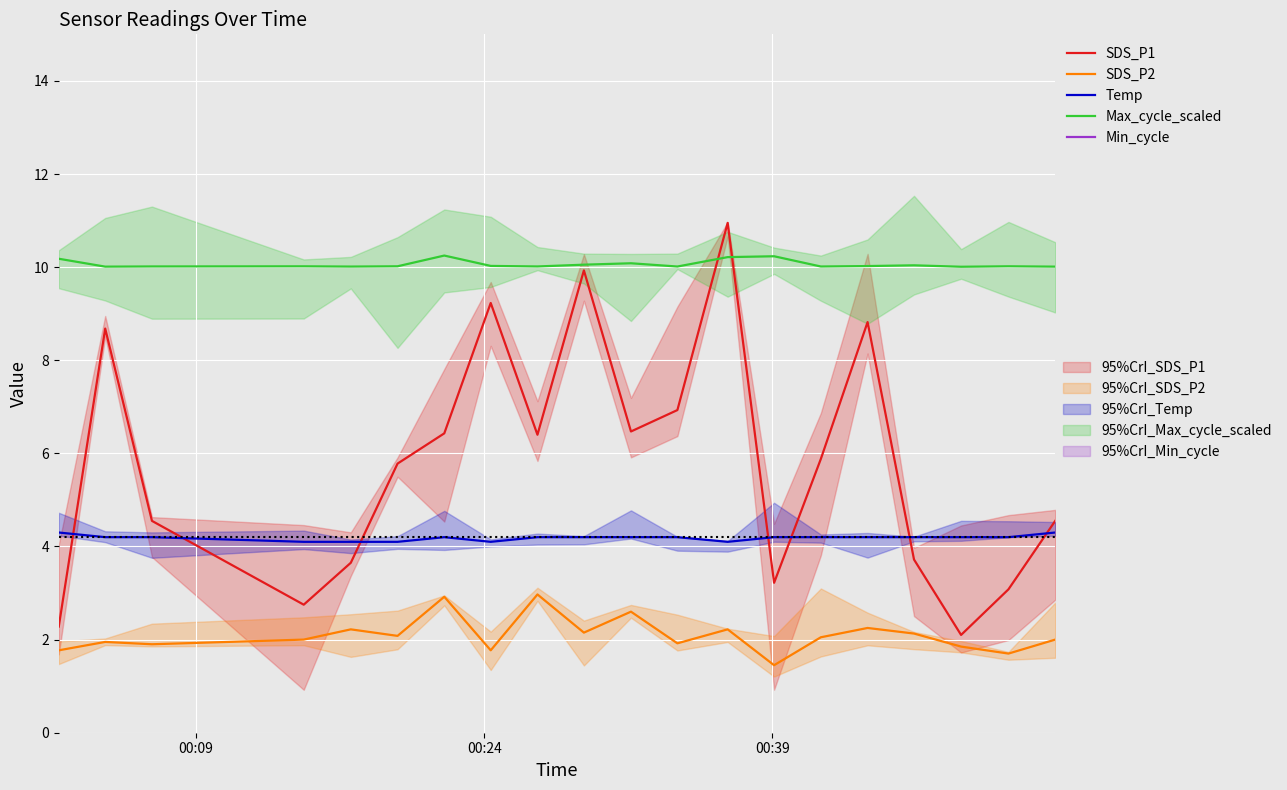

At which label is Min_cycle closest to 28?

00:09